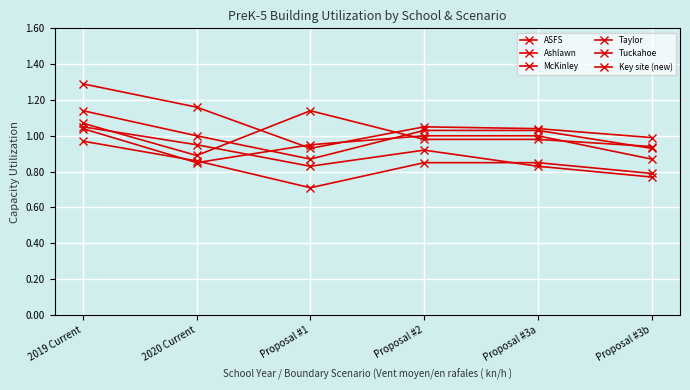

What is the value of the Ashlawn point at the 1st from the left?

1.1